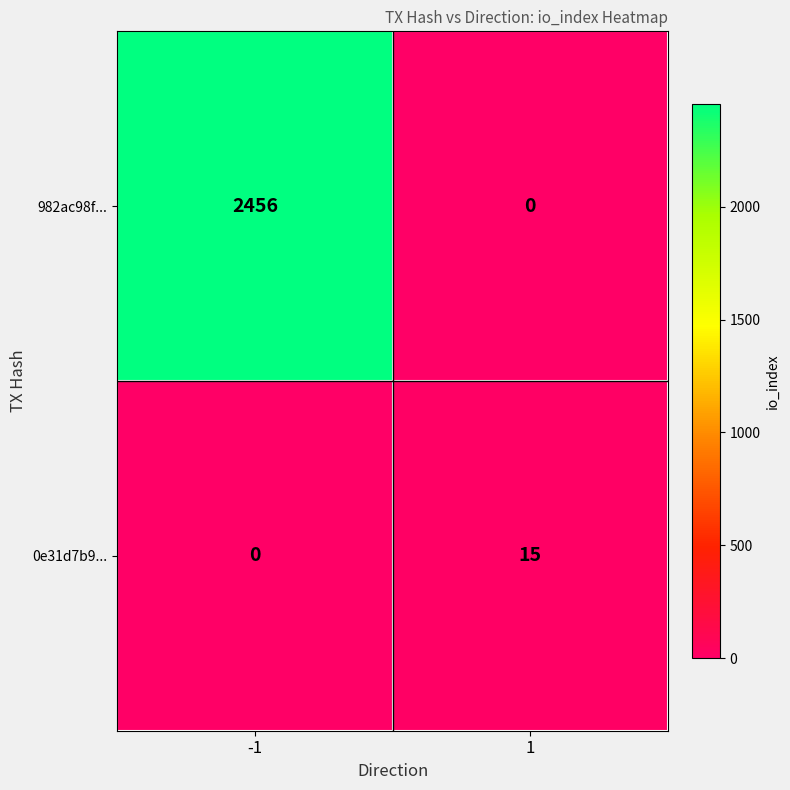

How many data points in 982ac98f... are less than 2456?

1